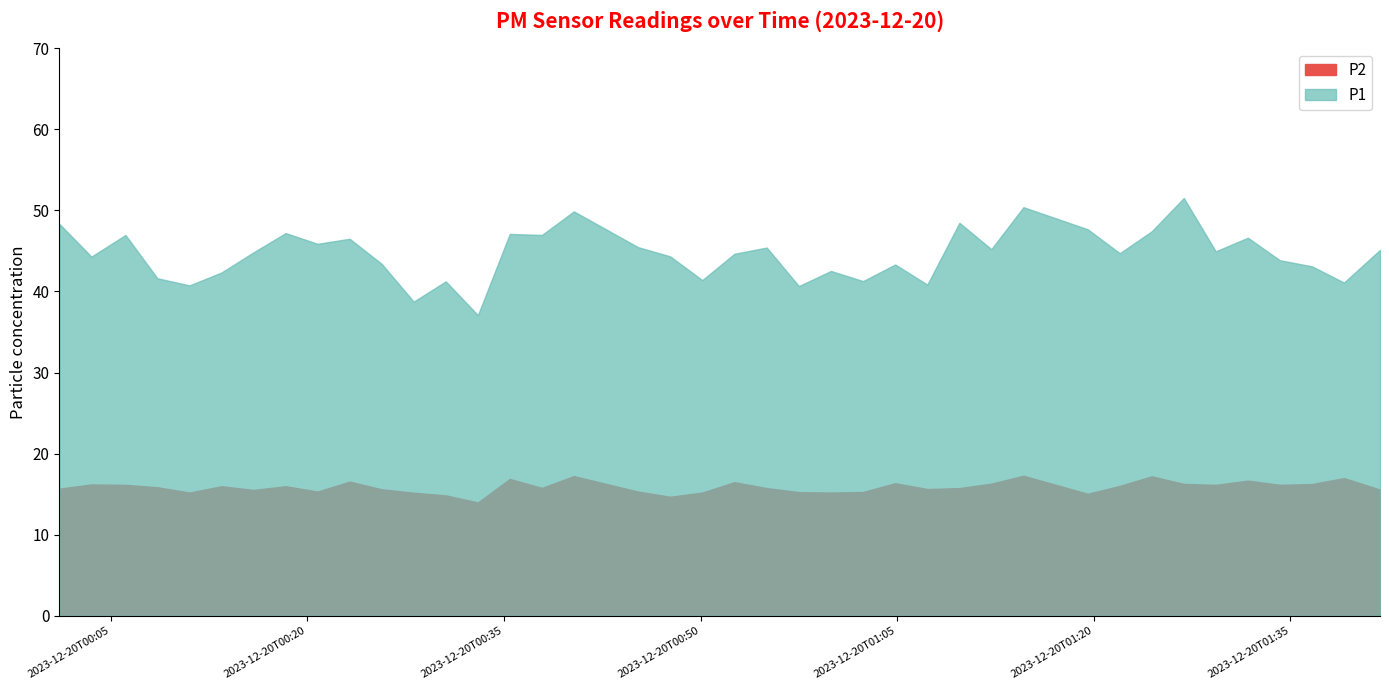

List the labels in order of P1 value, smallest first.

2023-12-20T00:33:01, 2023-12-20T00:28:07, 2023-12-20T00:57:30, 2023-12-20T00:11:01, 2023-12-20T01:07:18, 2023-12-20T01:39:05, 2023-12-20T00:30:34, 2023-12-20T01:02:24, 2023-12-20T00:50:08, 2023-12-20T00:08:34, 2023-12-20T00:13:28, 2023-12-20T00:59:57, 2023-12-20T01:36:39, 2023-12-20T01:04:51, 2023-12-20T00:25:41, 2023-12-20T01:34:12, 2023-12-20T00:03:32, 2023-12-20T00:47:41, 2023-12-20T00:52:35, 2023-12-20T01:21:59, 2023-12-20T00:15:54, 2023-12-20T01:29:18, 2023-12-20T01:41:50, 2023-12-20T01:12:11, 2023-12-20T00:55:03, 2023-12-20T00:45:14, 2023-12-20T00:20:47, 2023-12-20T00:23:14, 2023-12-20T01:31:45, 2023-12-20T00:06:08, 2023-12-20T00:37:54, 2023-12-20T00:35:27, 2023-12-20T00:18:21, 2023-12-20T01:24:25, 2023-12-20T01:19:32, 2023-12-20T00:01:05, 2023-12-20T01:09:45, 2023-12-20T00:40:20, 2023-12-20T01:14:38, 2023-12-20T01:26:52